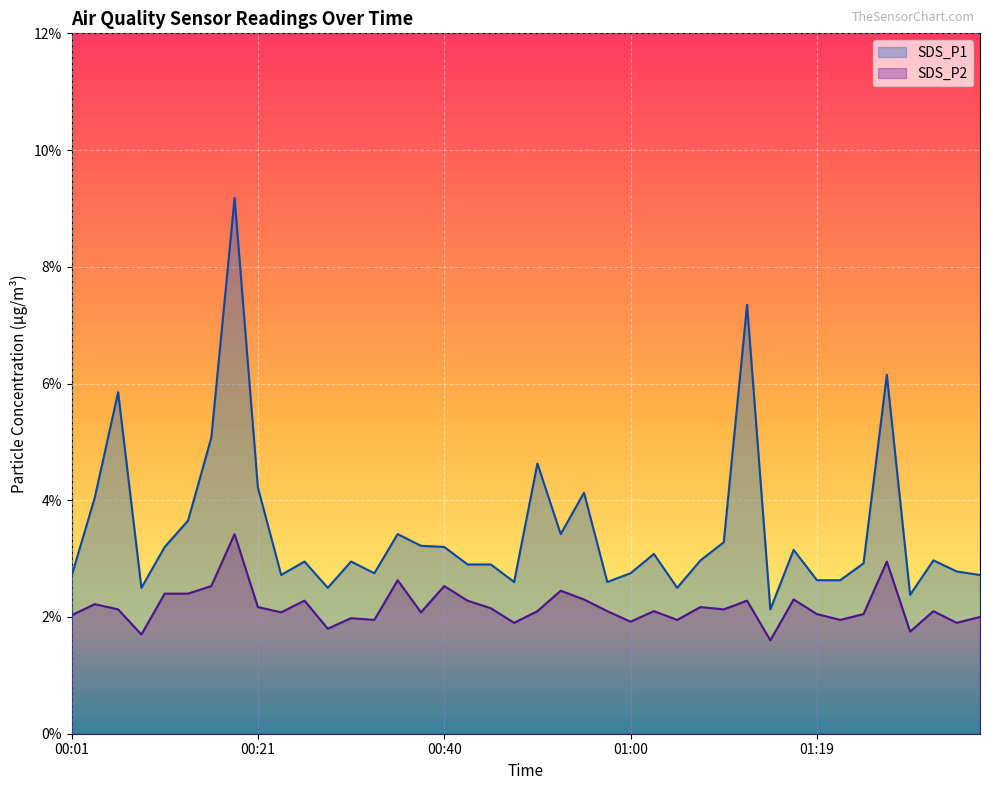

What is the difference between the highest and lowest values at 00:13?

1.2